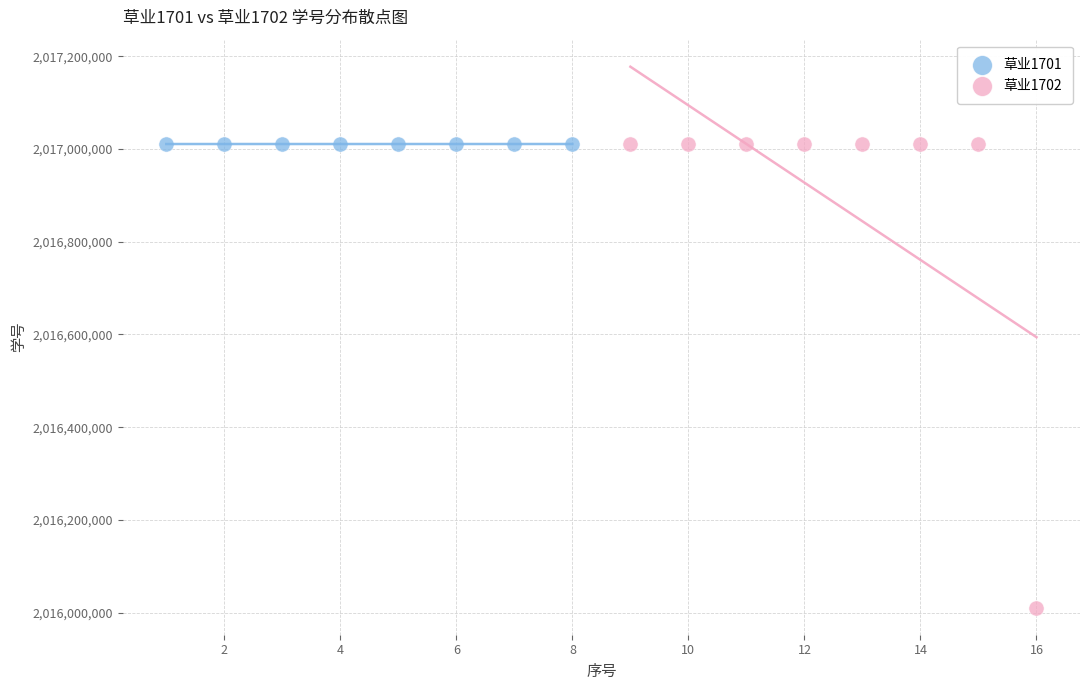

Which series reaches the minimum Y coordinate?

草业1702